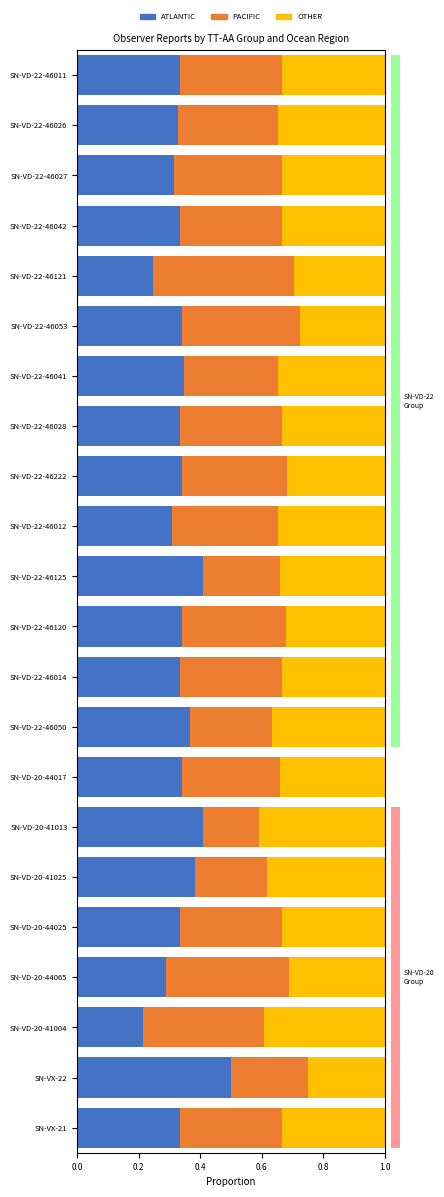

Is it true that OTHER equals 0.4 at SN-VD-20-41004?

True